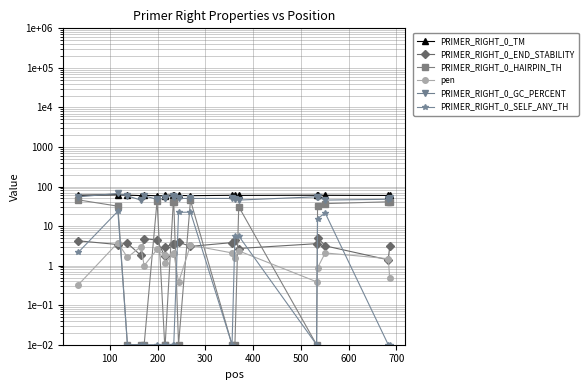

At which label does PRIMER_RIGHT_0_GC_PERCENT reach its peak?

100